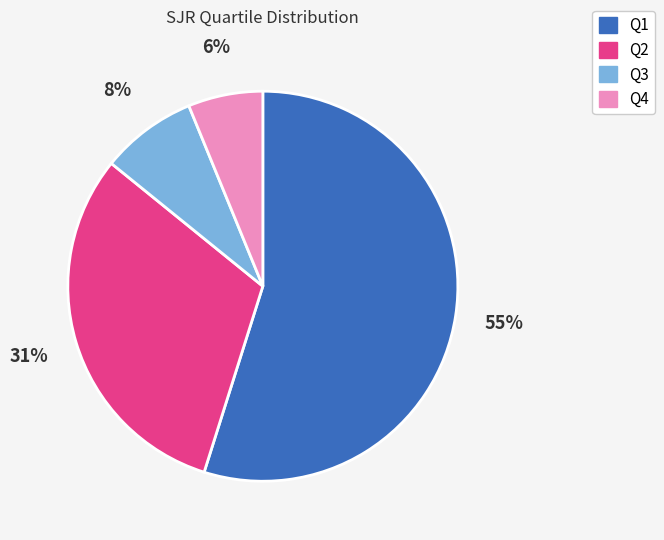

Which slice is the largest?

Q1